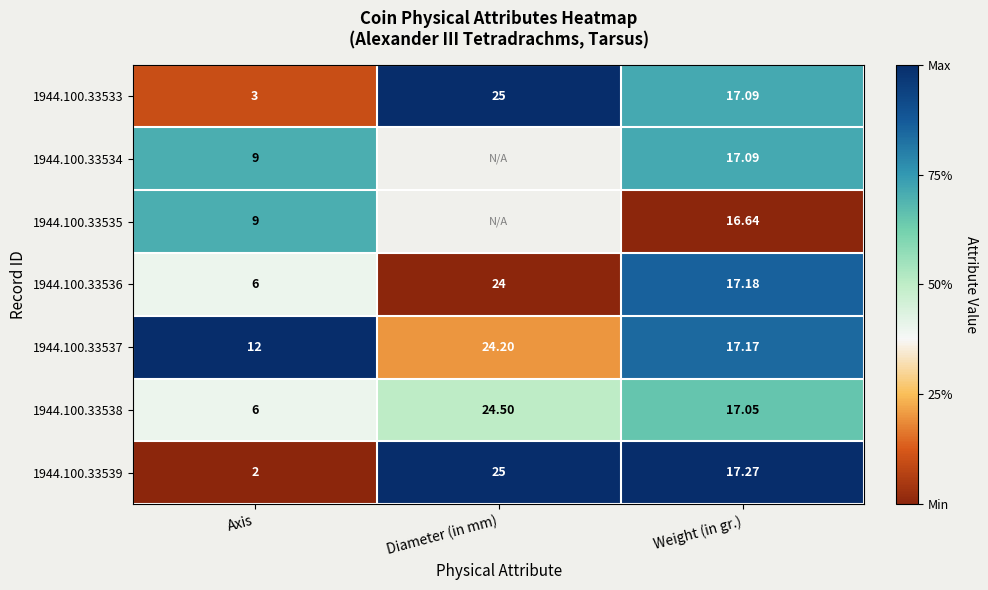

What is the spread (max minus min) of values at Weight (in gr.)?

0.6